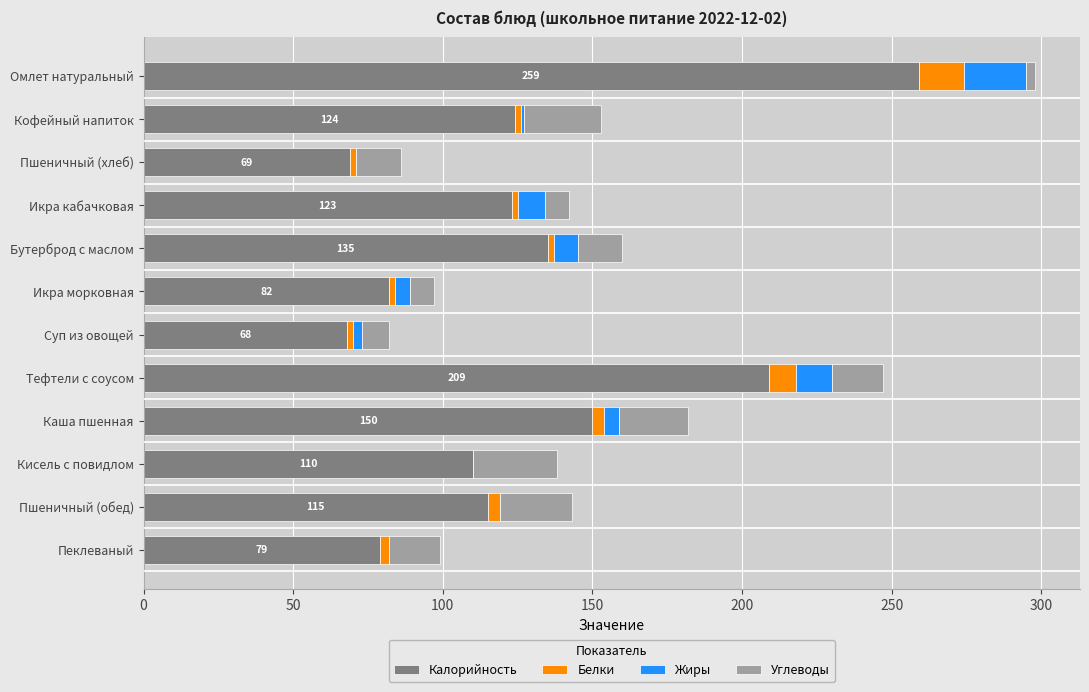

The Калорийность series shows 82 at Икра морковная. True or false?

True